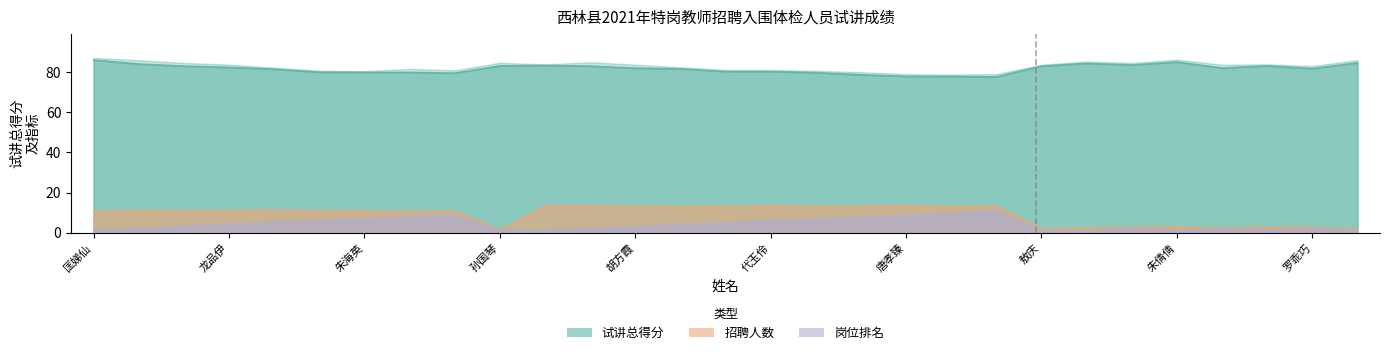

Rank the series at 25 from lowest to highest value.

岗位排名, 招聘人数, 试讲总得分